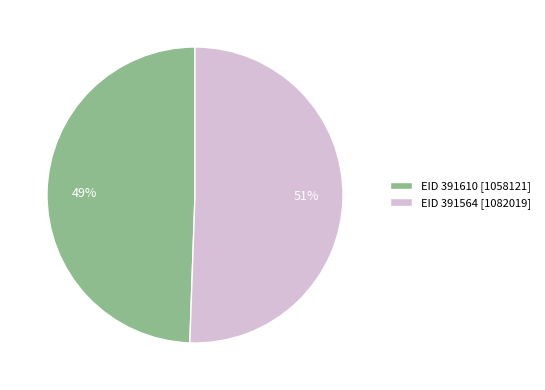

To the nearest percent, what portion does EID 391564 [1082019] represent?

51%